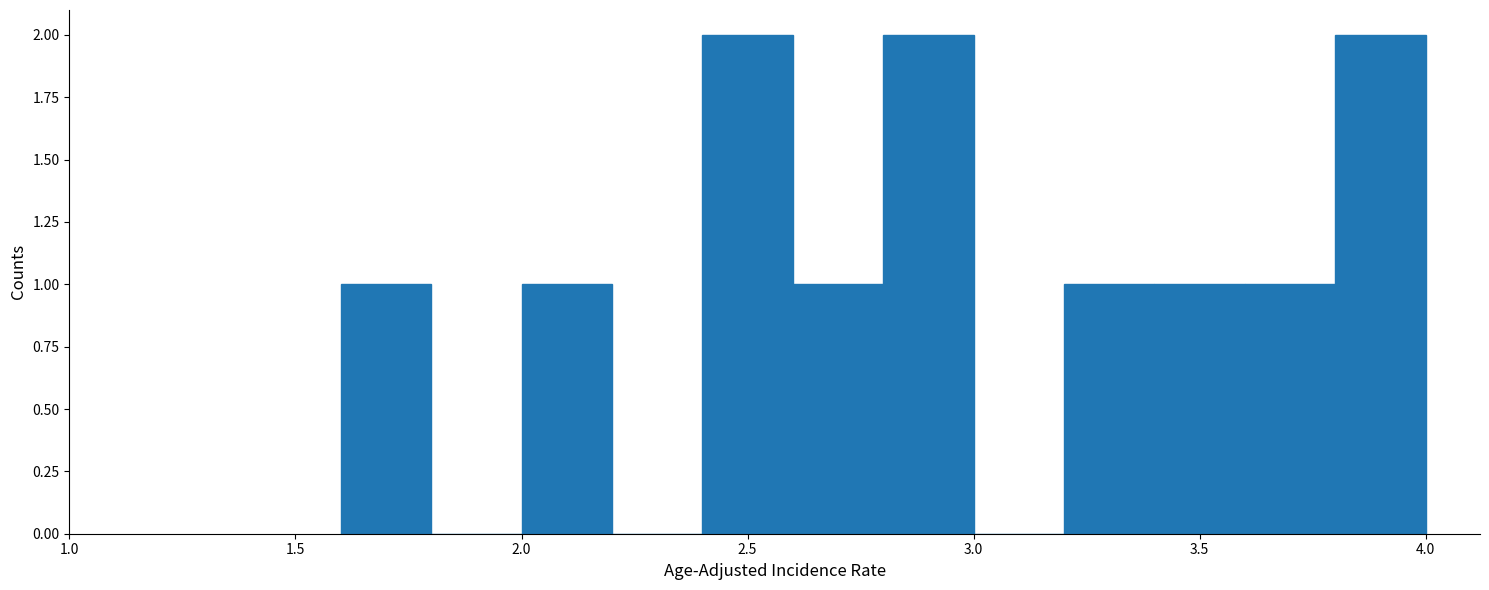

Reading left to right, transcribe this chart: for each bar, give the range it covers on the x-axis and its height. The values are not printed on the chart, so give them approximately, as read against the axis.

1.6 to 1.8: 1
1.8 to 2.0: 0
2.0 to 2.2: 1
2.2 to 2.4: 0
2.4 to 2.6: 2
2.6 to 2.8: 1
2.8 to 3.0: 2
3.0 to 3.2: 0
3.2 to 3.4: 1
3.4 to 3.6: 1
3.6 to 3.8: 1
3.8 to 4.0: 2